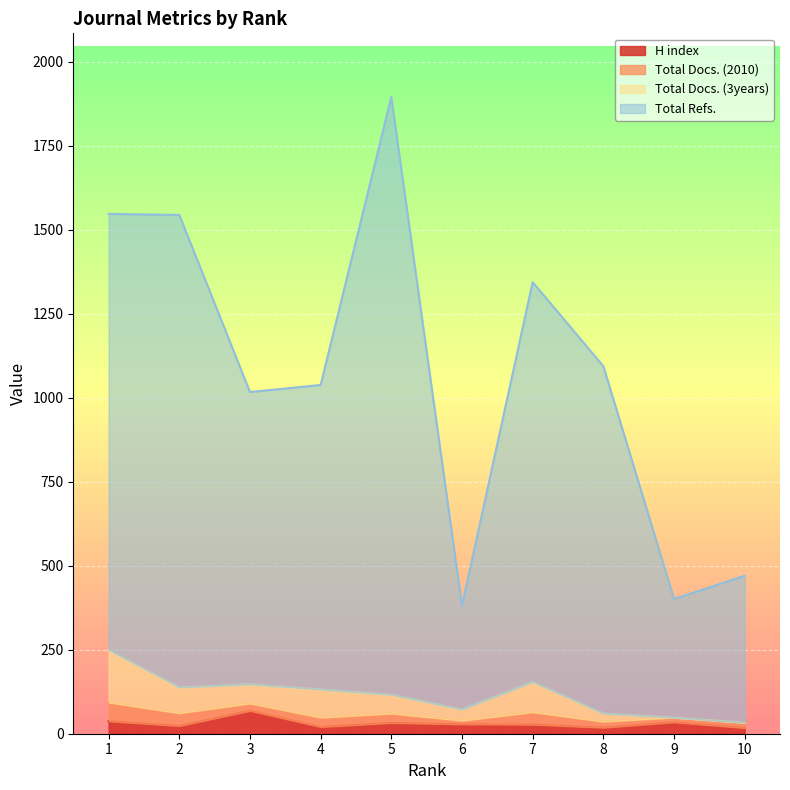

Count the number of categories in the chart.

10